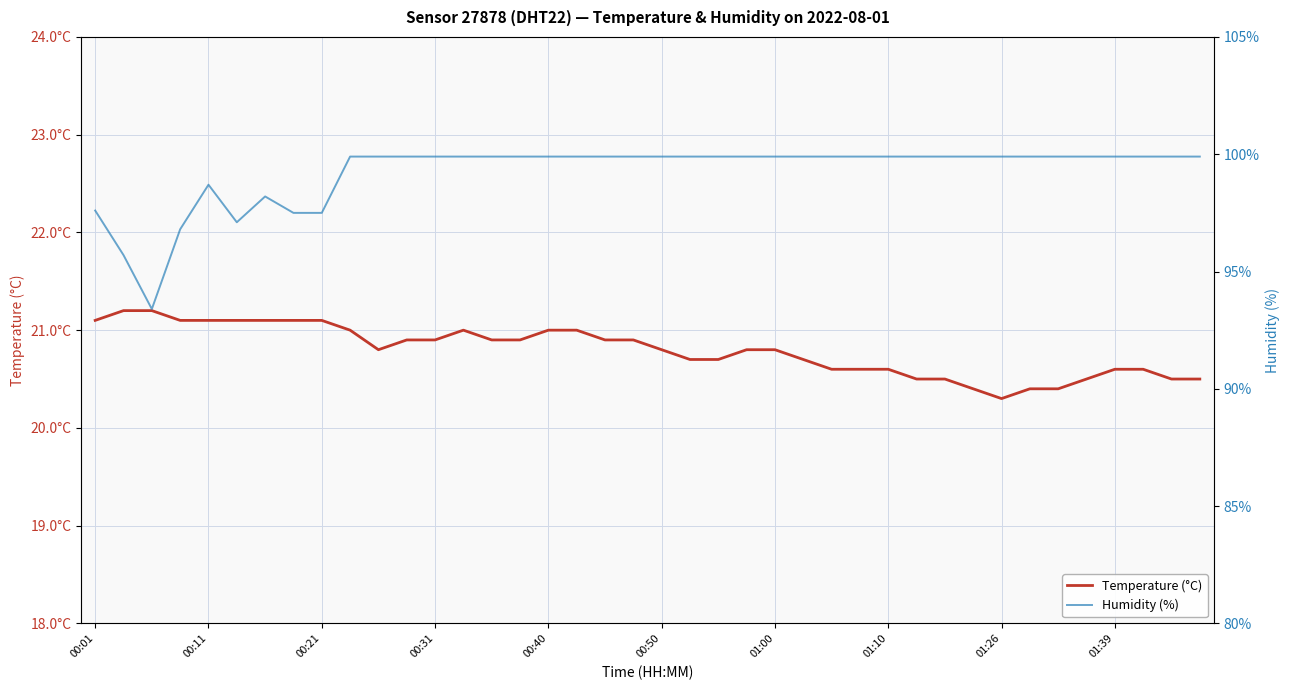

The value of temperature at 29 is 20.5. True or false?

True